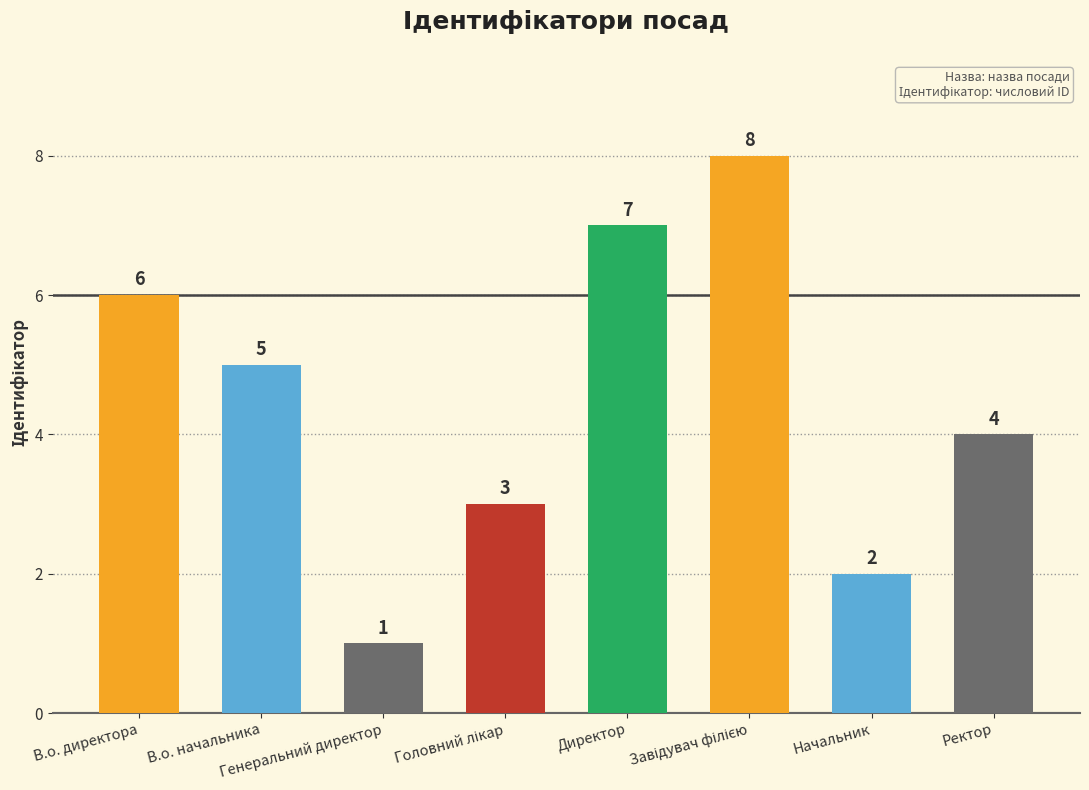

The value at Завідувач філією is 8. True or false?

True